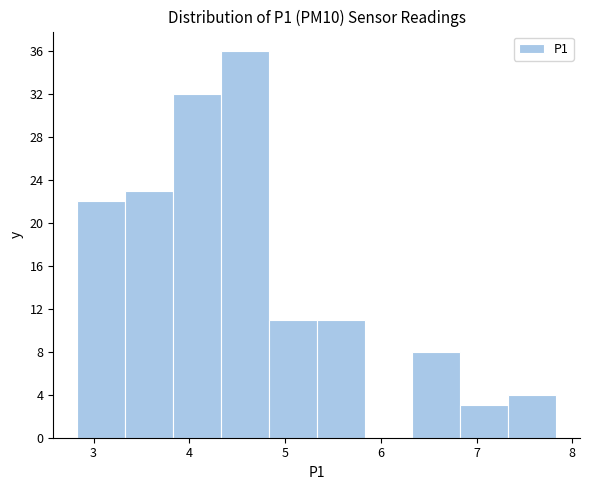

Reading left to right, list every bar in this chart as the range it spans on the x-axis followed by its height. Neither the bar edges nor the heights are printed on the chart, so give them approximately, as read against the axes.

2.83 to 3.33: 22
3.33 to 3.83: 23
3.83 to 4.33: 32
4.33 to 4.83: 36
4.83 to 5.33: 11
5.33 to 5.83: 11
5.83 to 6.33: 0
6.33 to 6.83: 8
6.83 to 7.33: 3
7.33 to 7.83: 4